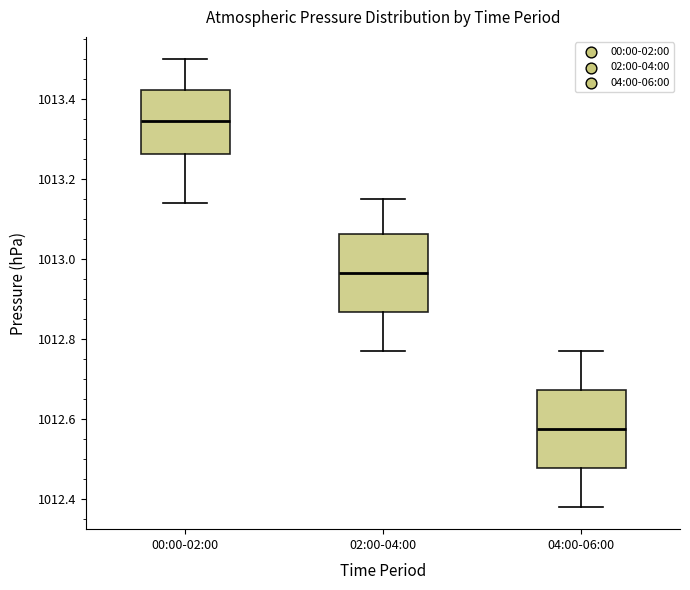

Reading left to right, transcribe this box plot: for each box, give where its median line is, the range the box spans, and where its two whiskers end, as read against the y-axis. The values are not printed on the chart, so give them approximately, as read against the axis.

00:00-02:00: median 1013.34, box 1013.26 to 1013.42, whiskers 1013.14 to 1013.50
02:00-04:00: median 1012.96, box 1012.86 to 1013.06, whiskers 1012.78 to 1013.16
04:00-06:00: median 1012.58, box 1012.48 to 1012.68, whiskers 1012.38 to 1012.78